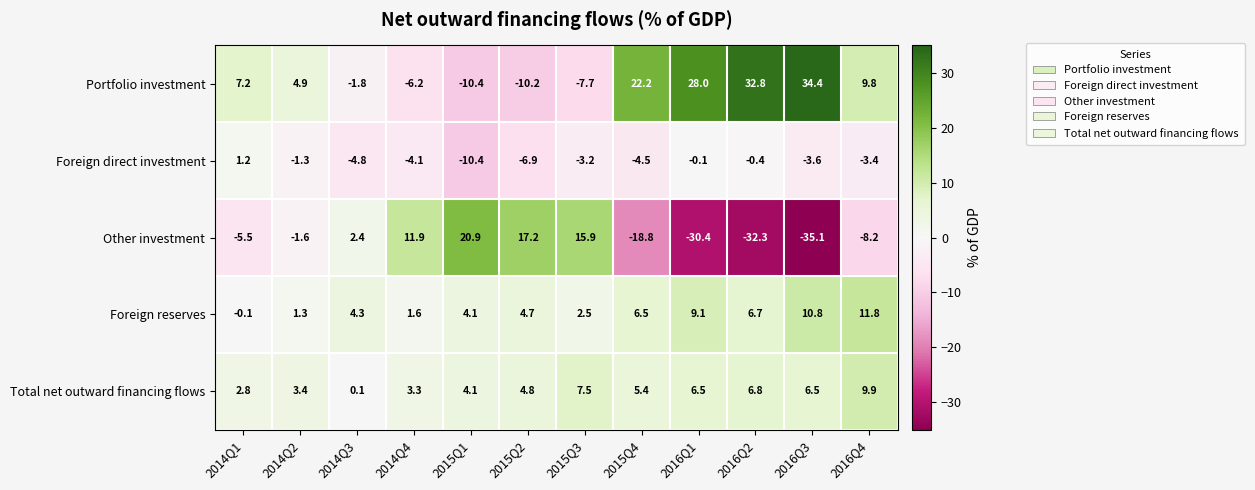

Which series has the largest total across all categories?

Portfolio investment